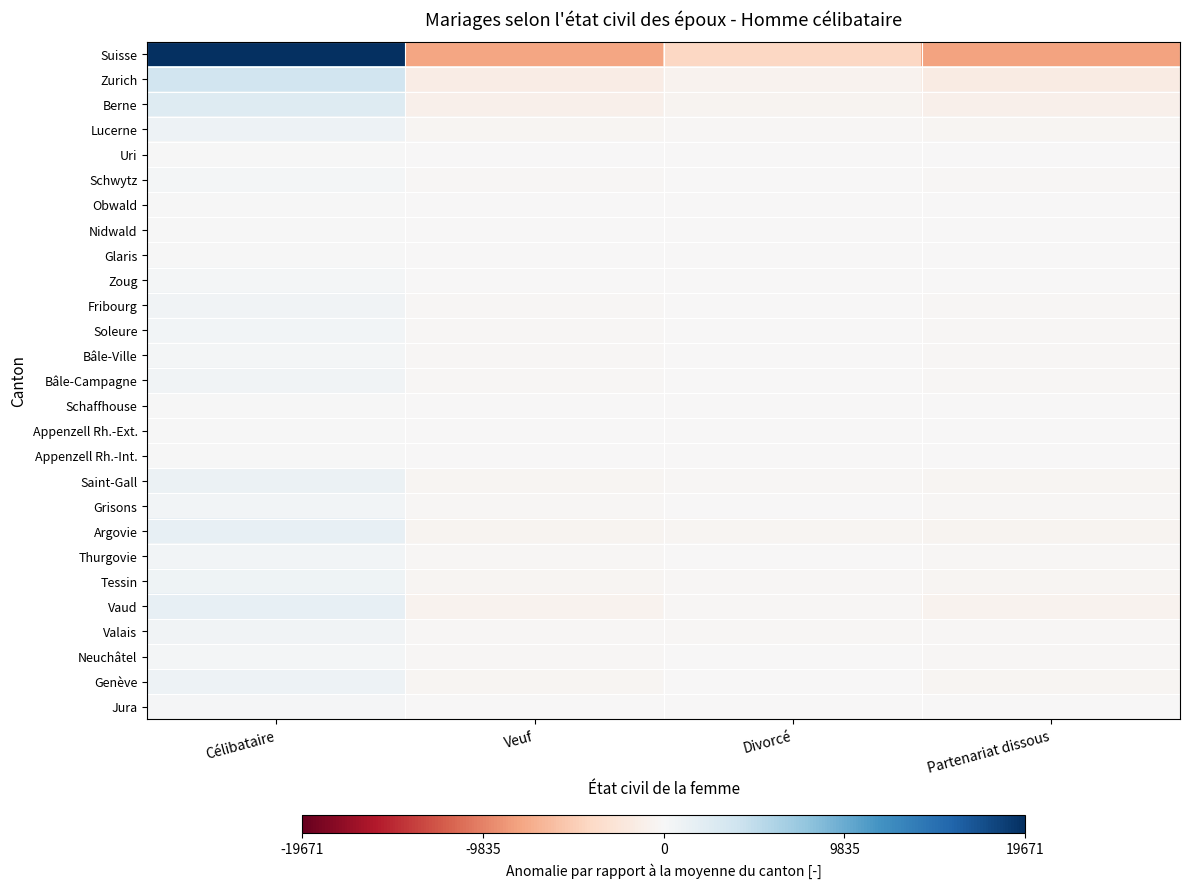

What is the minimum value shown in the chart?

-7888.8